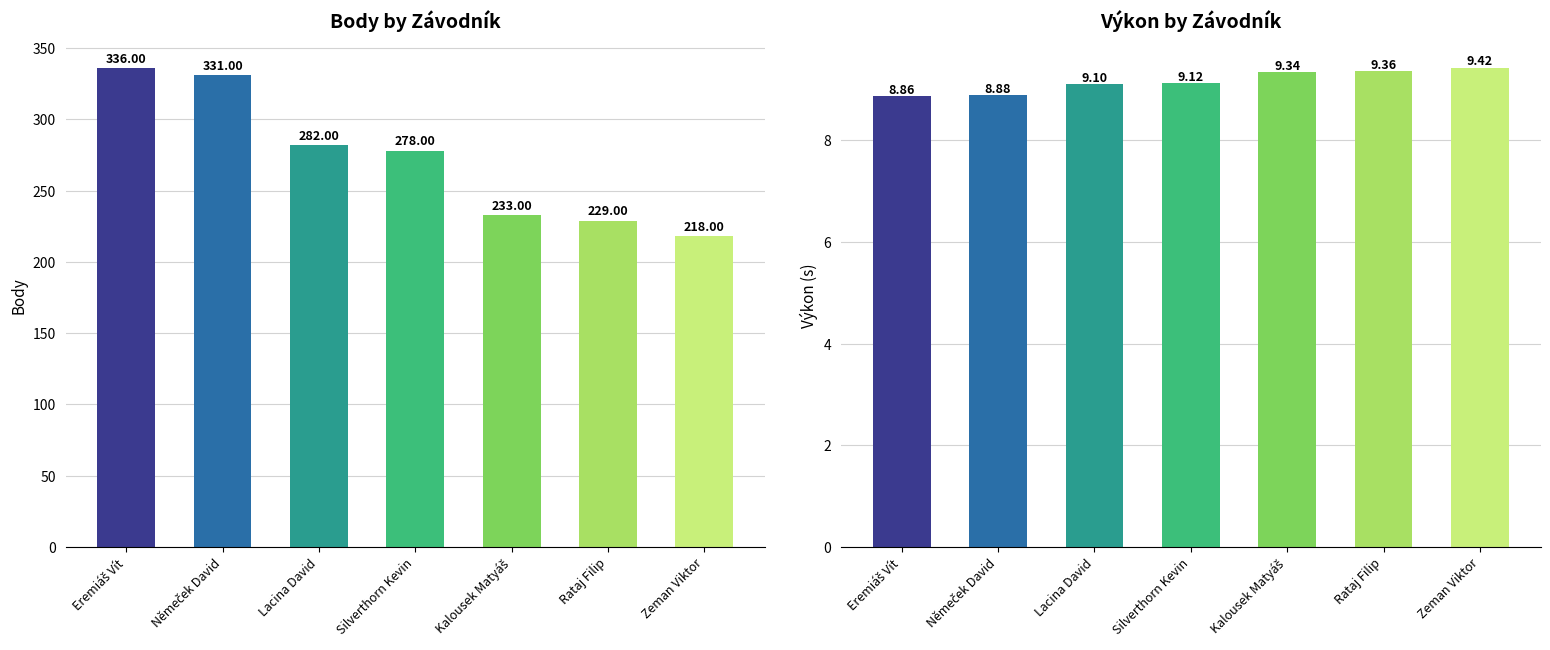

List the labels in order of Body value, largest first.

Eremiáš Vít, Němeček David, Lacina David, Silverthorn Kevin, Kalousek Matyáš, Rataj Filip, Zeman Viktor